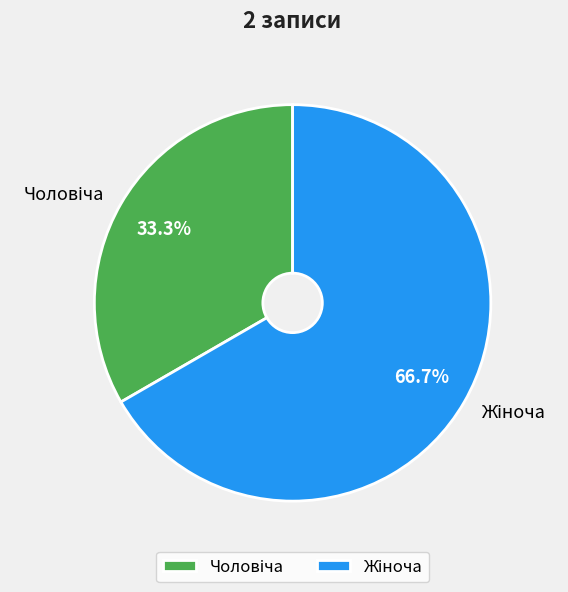

Is there a majority slice in this chart?

Yes